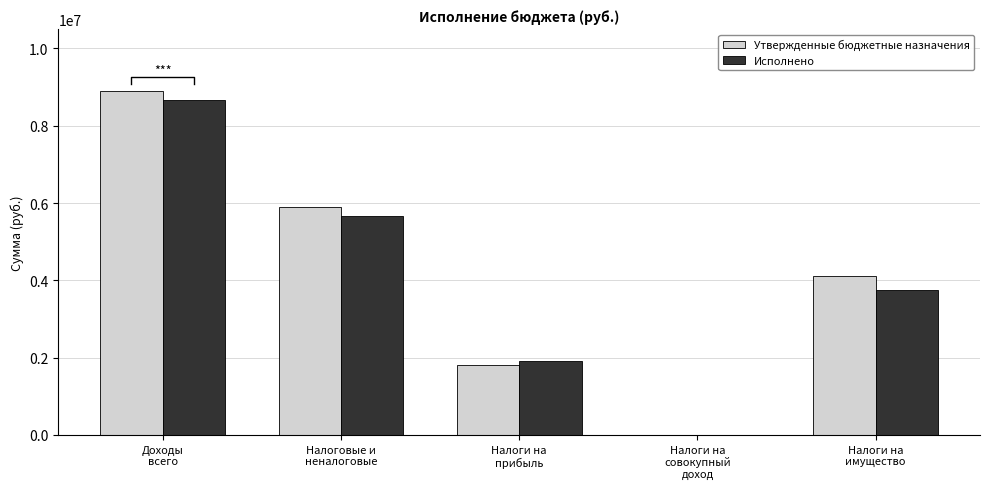

How many values in the Исполнено series are below 3754084?

2